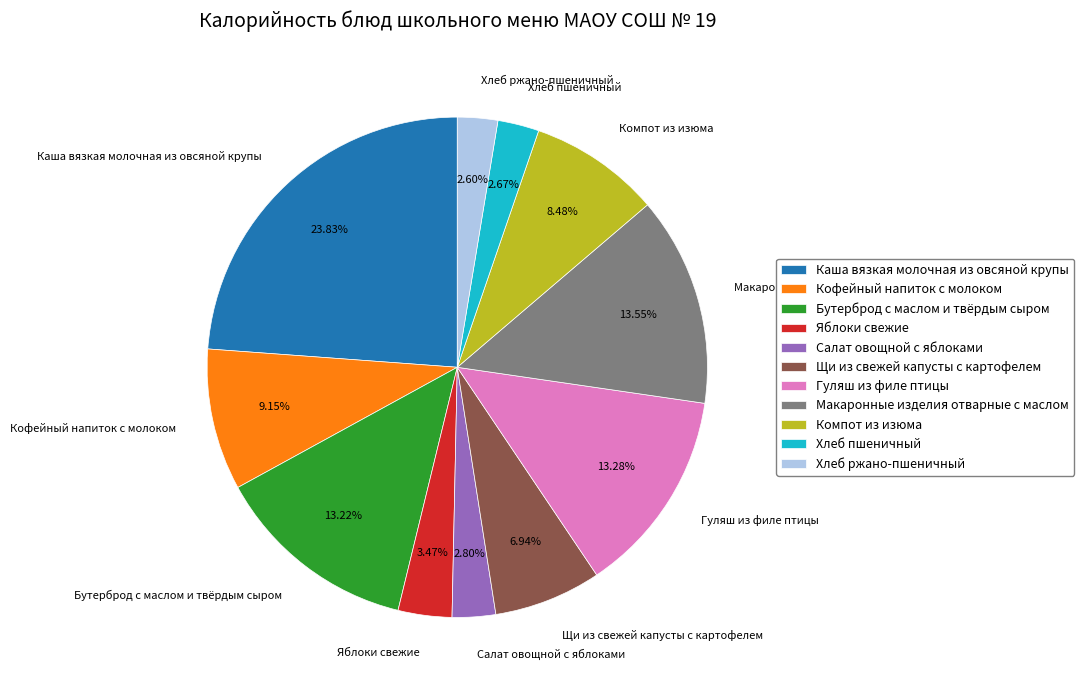

To the nearest percent, what is the combined percentage of Бутерброд с маслом и твёрдым сыром and Яблоки свежие?

17%